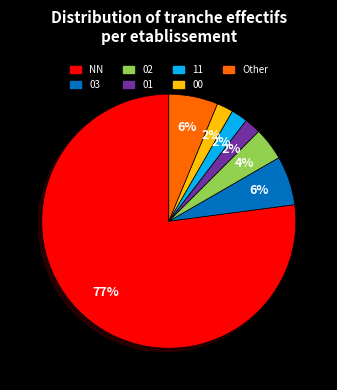

To the nearest percent, what portion does 03 represent?

6%